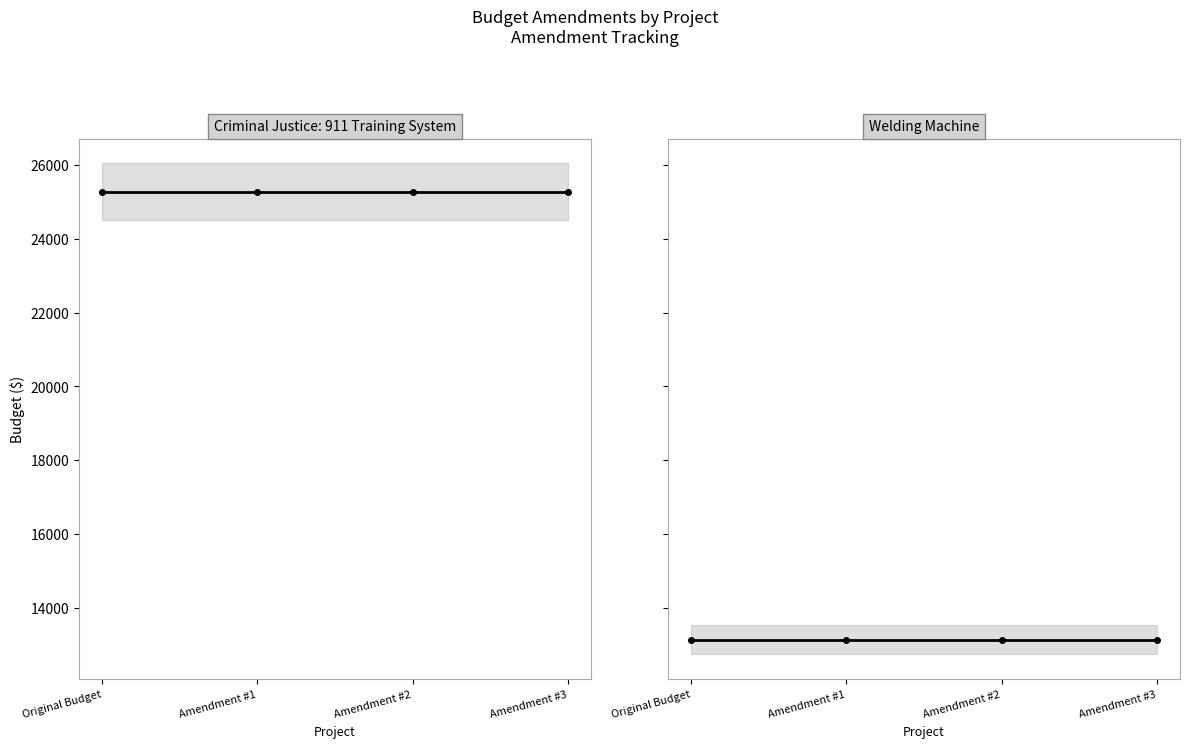

What is the sum of all Original Budget values?

38418